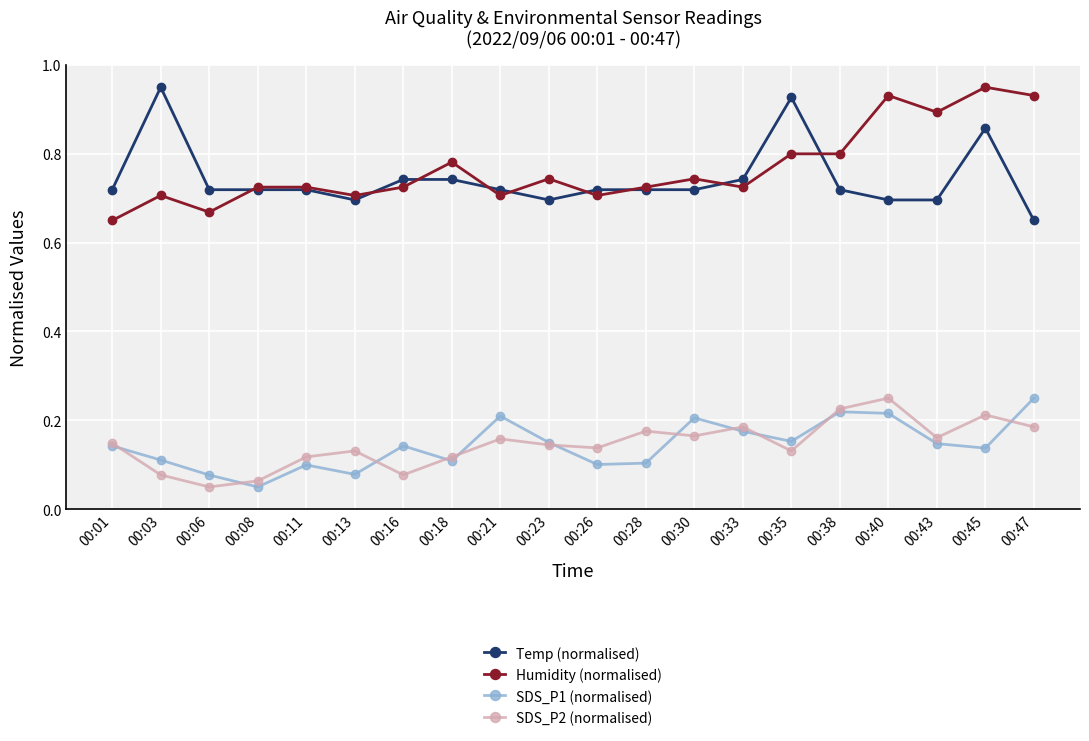

How many series are shown in this chart?

4